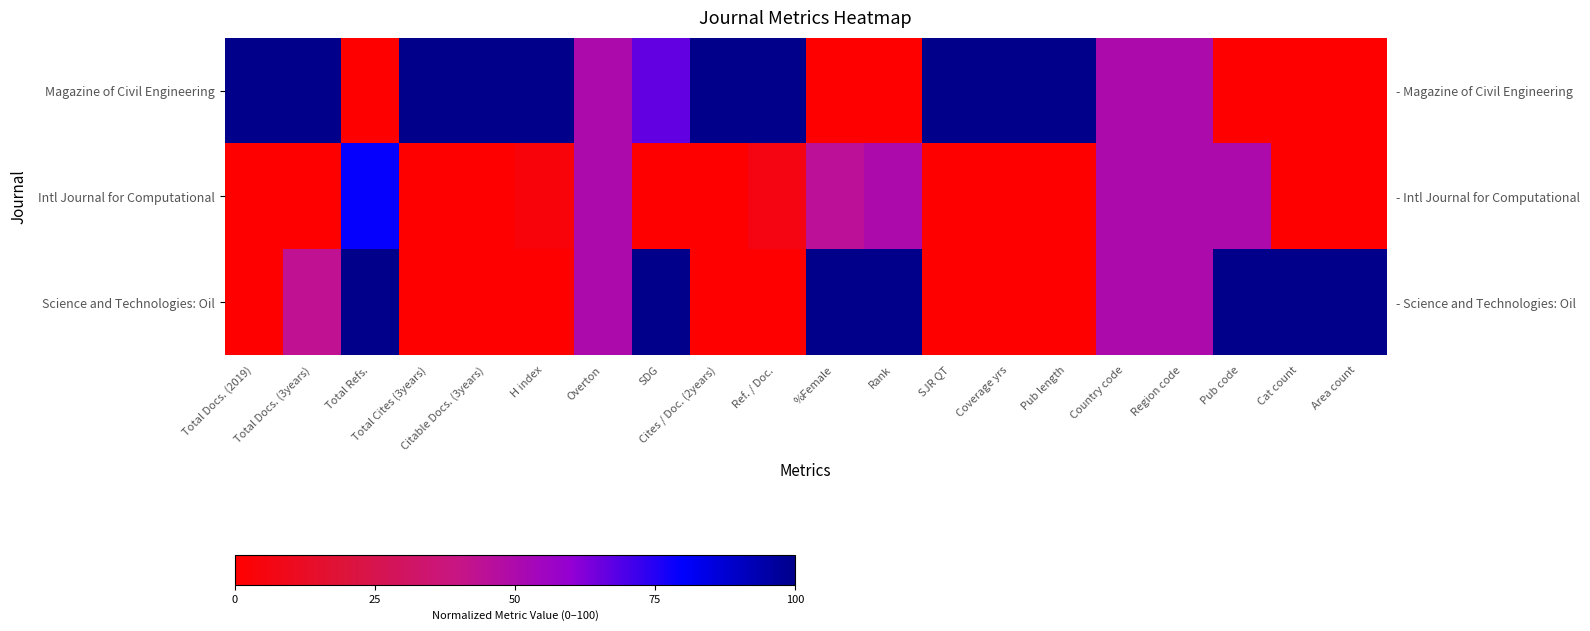

Which series changed the most between Total Docs. (2019) and Total Docs. (3years)?

Science and Technologies: Oil